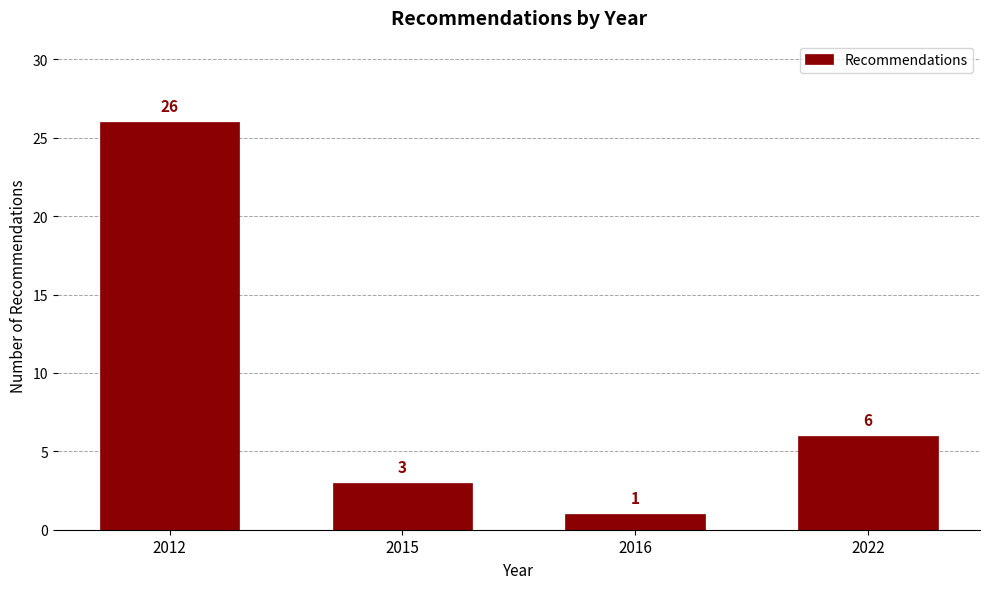

Reading left to right, what are all the values shown in this chart?

26	3	1	6